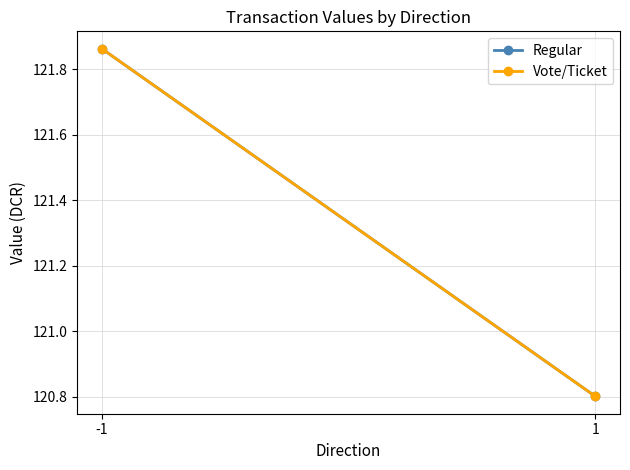

What is the sum of the Vote/Ticket values at -1 and 1?

242.7